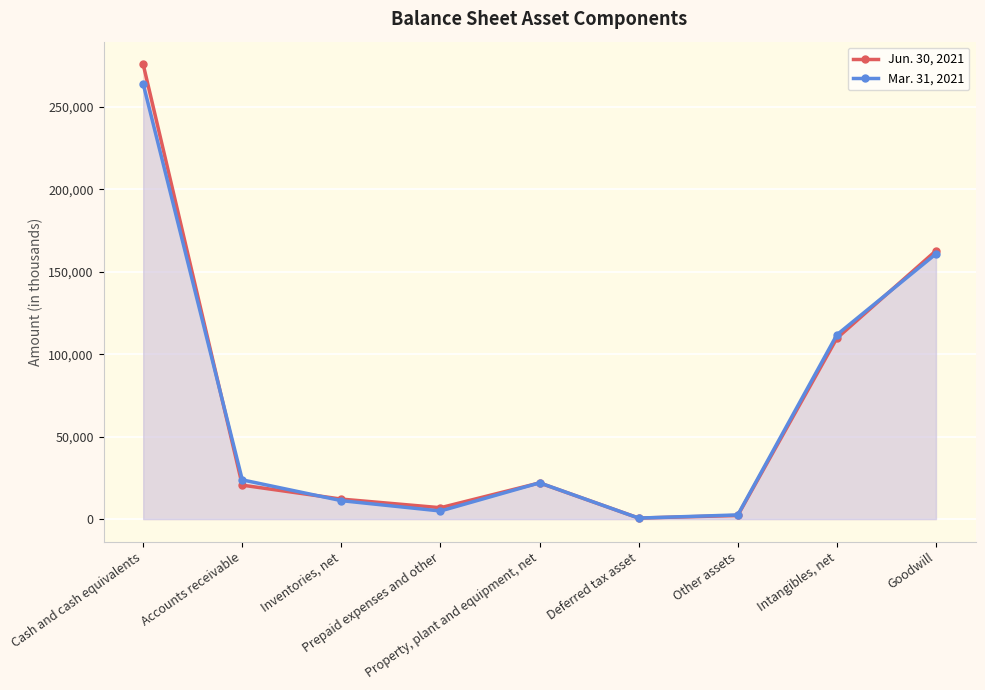

What is the difference between the highest and lowest values at Intangibles, net?

2061